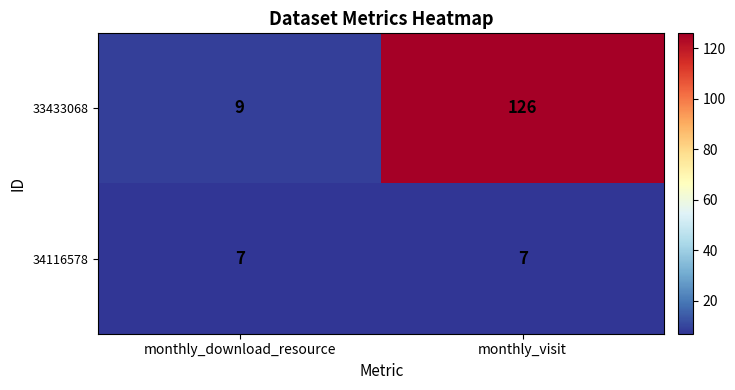

How many series are shown in this chart?

2